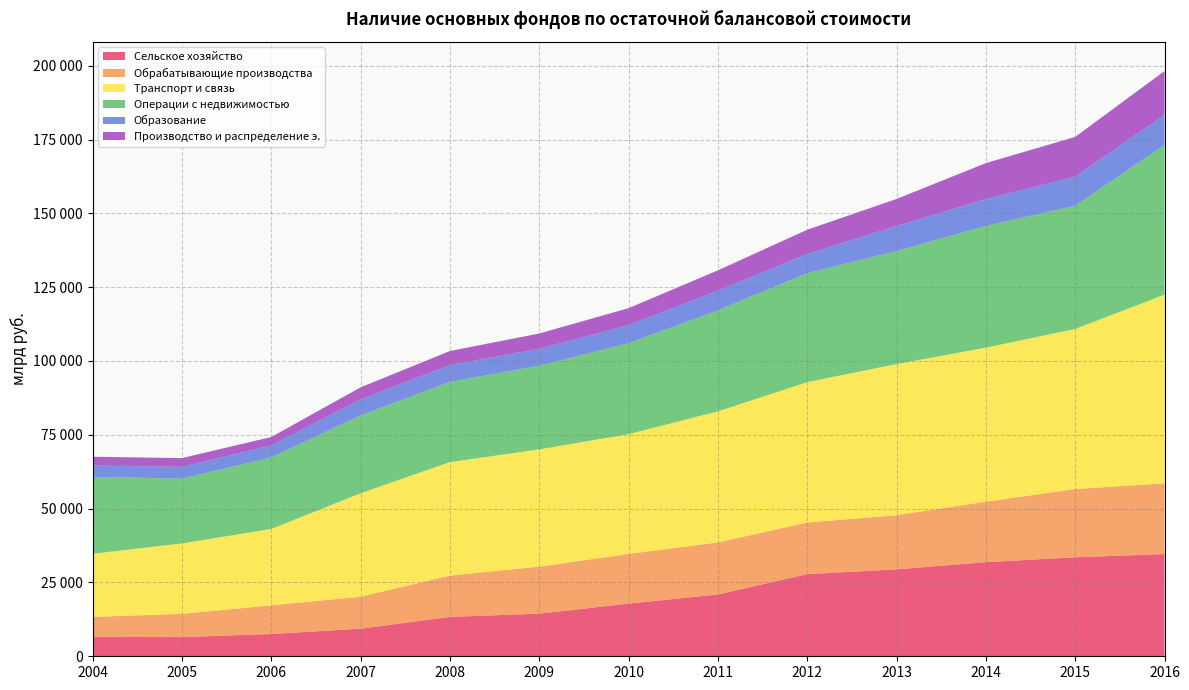

Reading left to right, extract all data points from this chart.

Сельское хозяйство: 2004=6585	2005=6488	2006=7552	2007=9345	2008=13318	2009=14443	2010=17823	2011=20941	2012=27808	2013=29434	2014=31861	2015=33527	2016=34603
Обрабатывающие производства: 2004=6759	2005=7876	2006=9687	2007=10827	2008=13999	2009=15923	2010=16835	2011=17622	2012=17486	2013=18340	2014=20497	2015=23104	2016=23959
Транспорт и связь: 2004=21371	2005=23858	2006=25875	2007=35029	2008=38441	2009=39696	2010=40568	2011=44366	2012=47540	2013=51182	2014=52165	2015=54213	2016=63893
Операции с недвижимостью: 2004=26054	2005=21930	2006=24218	2007=26370	2008=27172	2009=28349	2010=30789	2011=34231	2012=36914	2013=38259	2014=41220	2015=41745	2016=50697
Образование: 2004=3831	2005=4001	2006=4139	2007=5416	2008=5702	2009=5721	2010=6127	2011=6662	2012=6475	2013=8478	2014=9072	2015=9797	2016=10214
Производство и распределение э.: 2004=2969	2005=2963	2006=2776	2007=4091	2008=4745	2009=5179	2010=5746	2011=6873	2012=8220	2013=9170	2014=12197	2015=13497	2016=14810